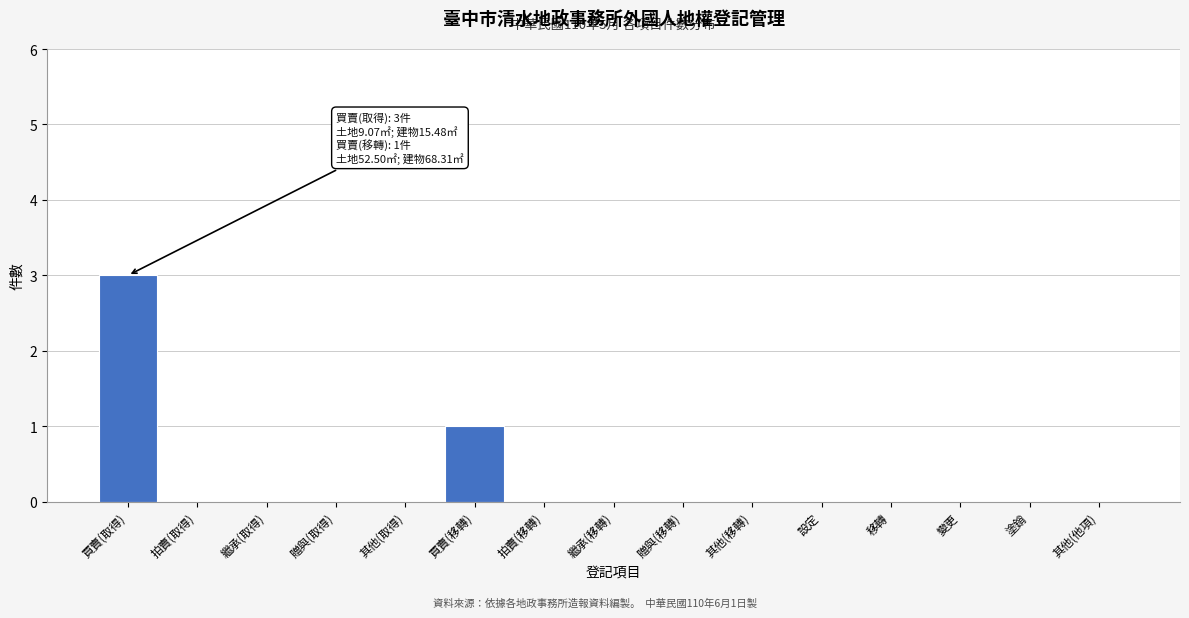

Reading left to right, list all the values displayed in this chart.

買賣(取得)=3	拍賣(取得)=0	繼承(取得)=0	贈與(取得)=0	其他(取得)=0	買賣(移轉)=1	拍賣(移轉)=0	繼承(移轉)=0	贈與(移轉)=0	其他(移轉)=0	設定=0	移轉=0	變更=0	塗銷=0	其他(他項)=0